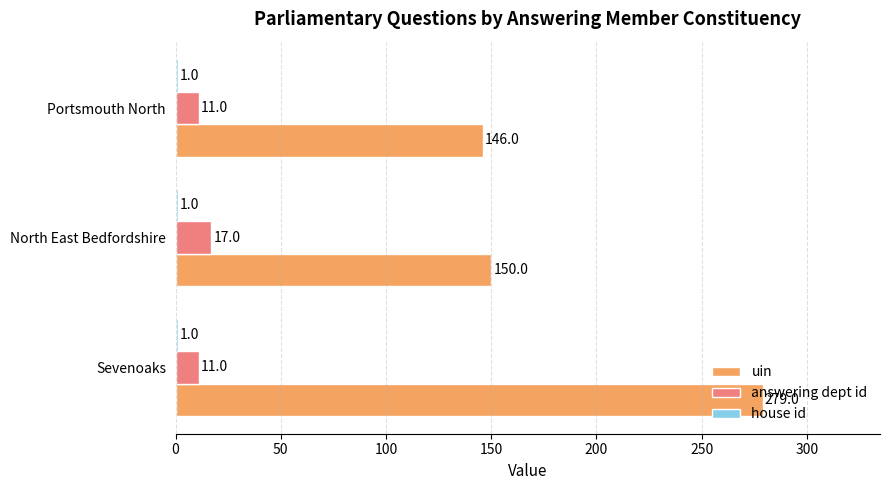

The uin series shows 146 at Portsmouth North. True or false?

True